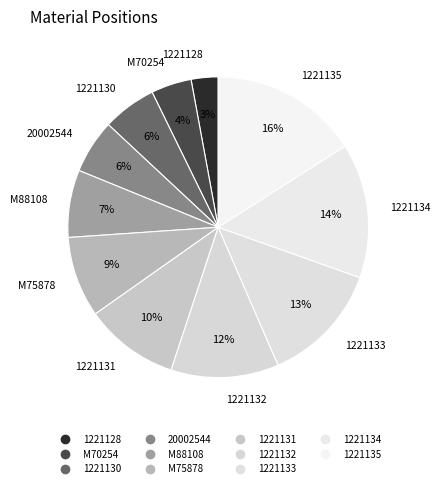

To the nearest percent, what is the difference between the largest and smallest slice percentages?

13%